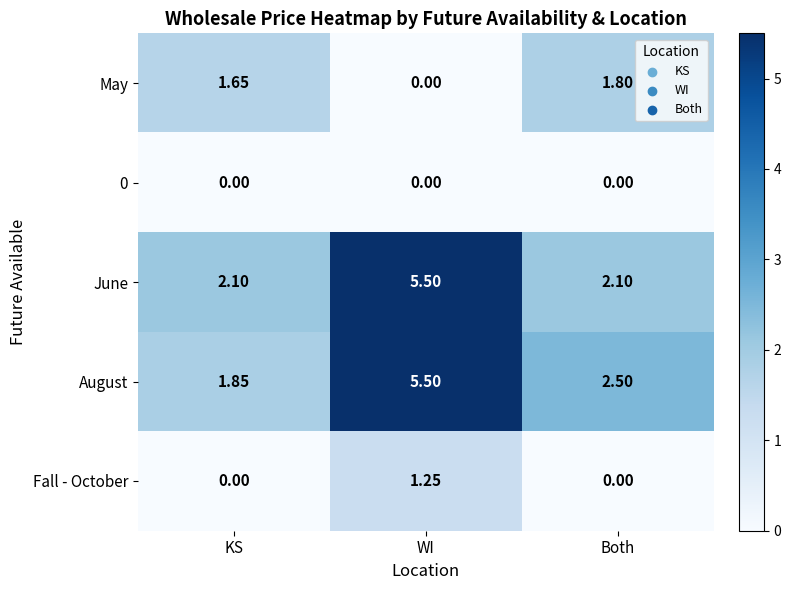

At which label does May reach its minimum?

WI